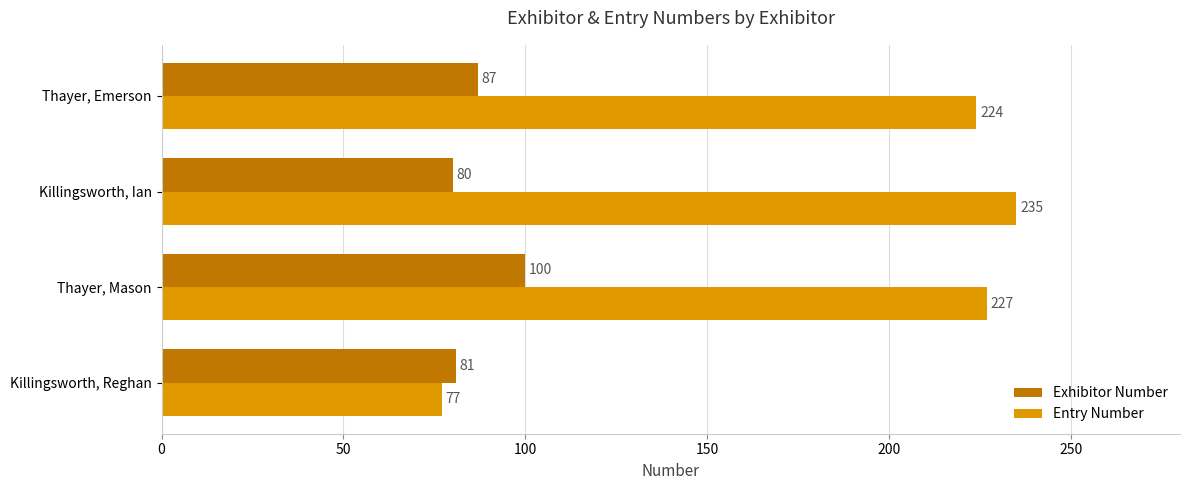

What is the difference between the Exhibitor Number values at Thayer, Mason and Thayer, Emerson?

13